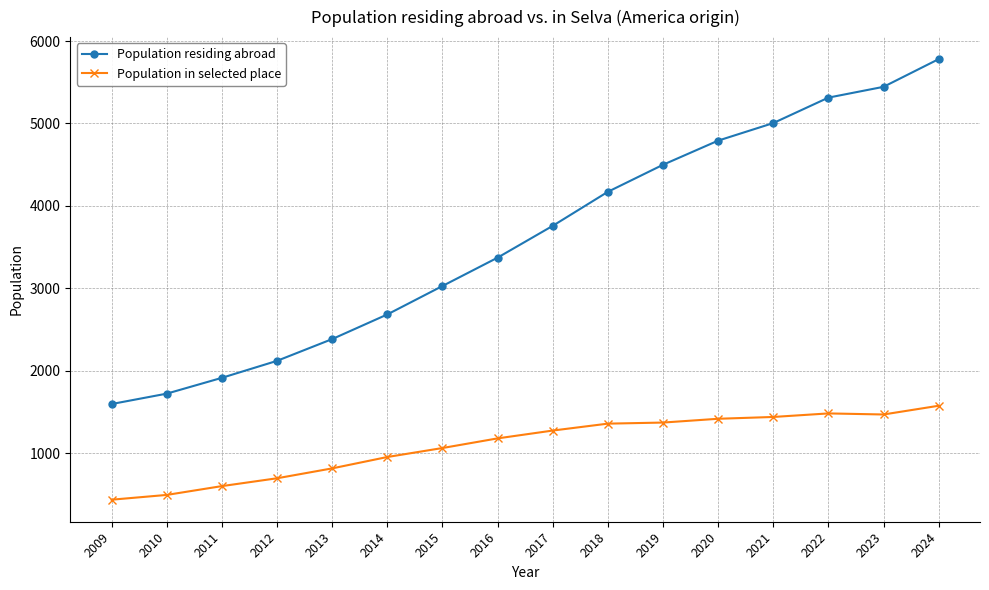

What value does the Population in selected place series have at 2014?

952